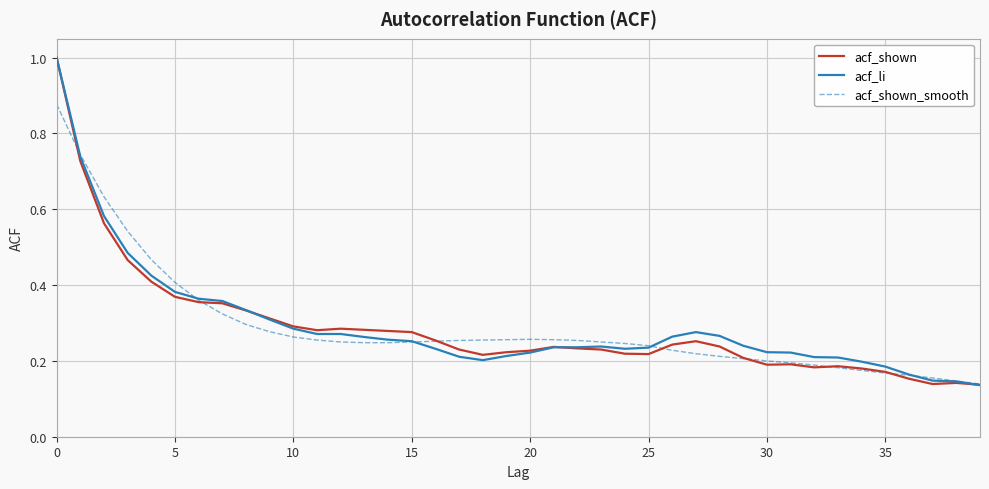

How many lines are shown in the chart?

3